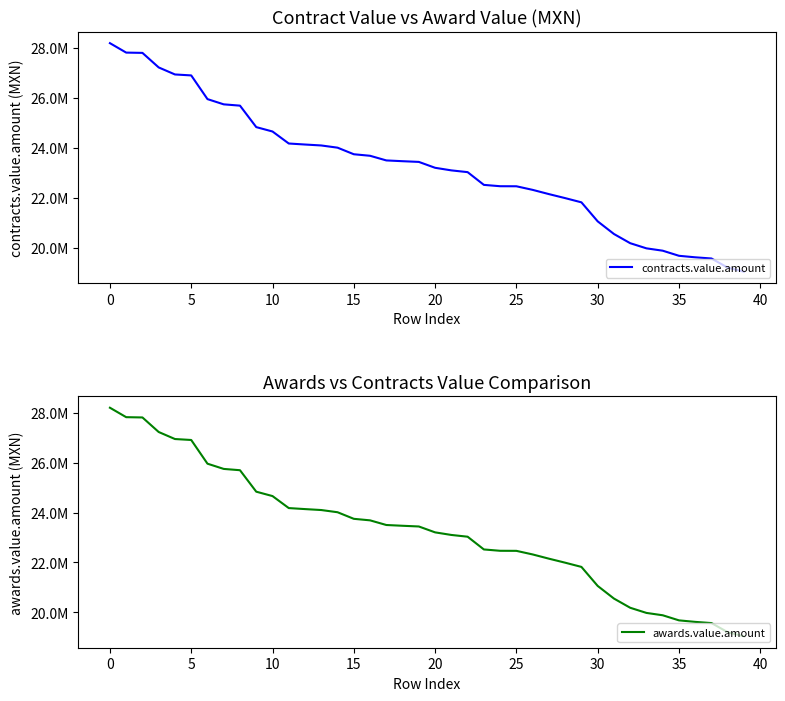

Reading right to left, extract all data points from this chart.

contracts.value.amount: 19037616.5	19200000.0	19567501.9	19615320.0	19676118.8	19880449.7	19974537.2	20181175.4	20550113.0	21056733.3	21819100.0	21988126.4	22149017.9	22318832.0	22462782.3	22465058.3	22518912.5	23029600.0	23100000.0	23203817.2	23439585.6	23468022.1	23498992.0	23685382.4	23746723.6	24010467.5	24098649.9	24136553.8	24177319.4	24658573.0	24834395.3	25695000.0	25746948.3	25956917.4	26907000.0	26945000.0	27226745.8	27810000.0	27821426.5	28200132.9
awards.value.amount: 19037616.5	19200000.0	19567501.9	19615320.0	19676118.8	19880449.7	19974537.2	20181175.4	20550113.0	21056733.3	21819100.0	21988126.4	22149017.9	22318832.0	22462782.3	22465058.3	22518912.5	23029600.0	23100000.0	23203817.2	23439585.6	23468022.1	23498992.0	23685382.4	23746723.6	24010467.5	24098649.9	24136553.8	24177319.4	24658573.0	24834395.3	25695000.0	25746948.3	25956917.4	26907000.0	26945000.0	27226745.8	27810000.0	27821426.5	28200132.9